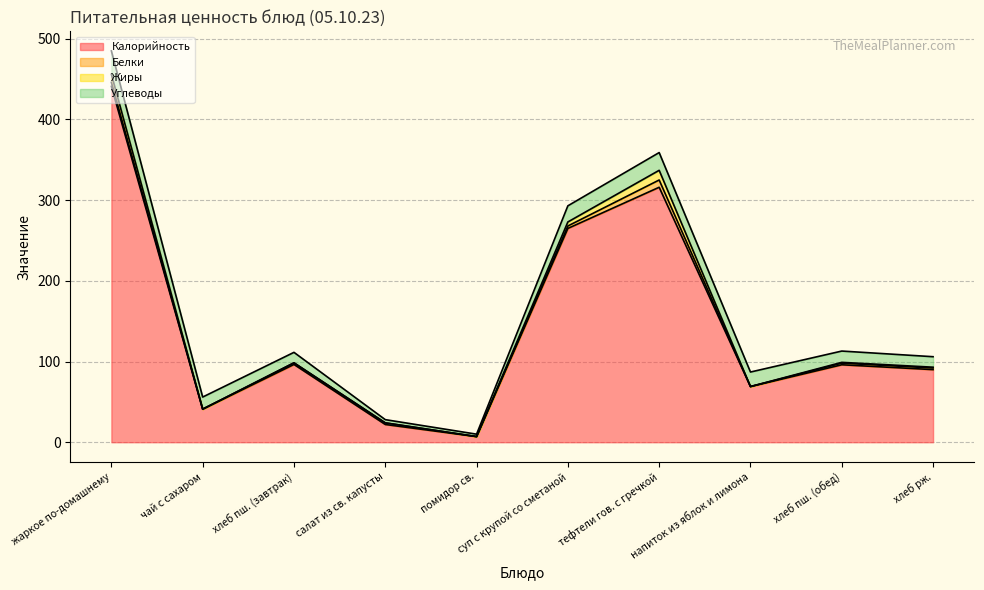

At салат из св. капусты, list the series in order from largest to smallest.

Калорийность, Углеводы, Белки, Жиры